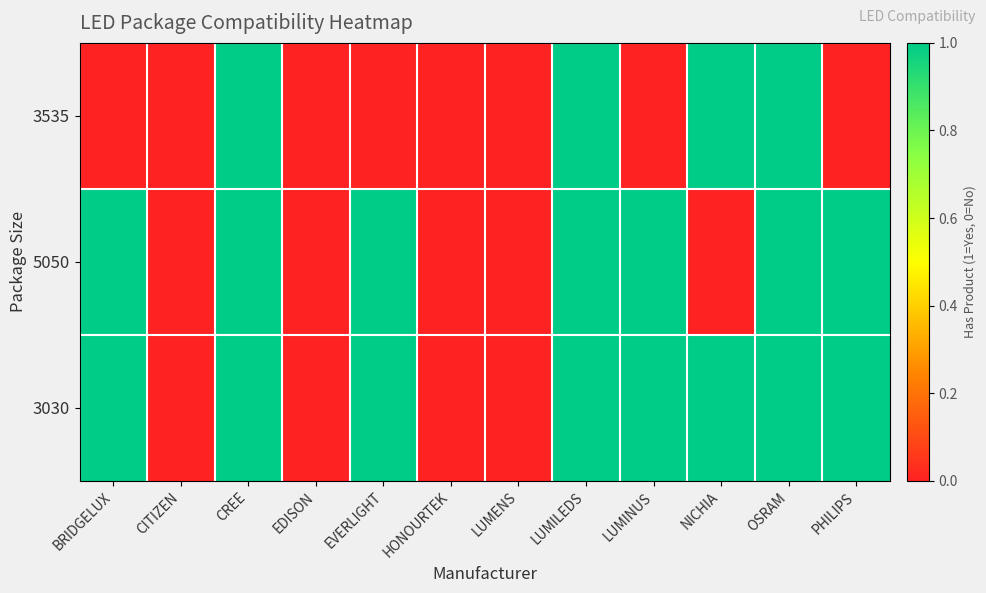

Count the number of categories in the chart.

12